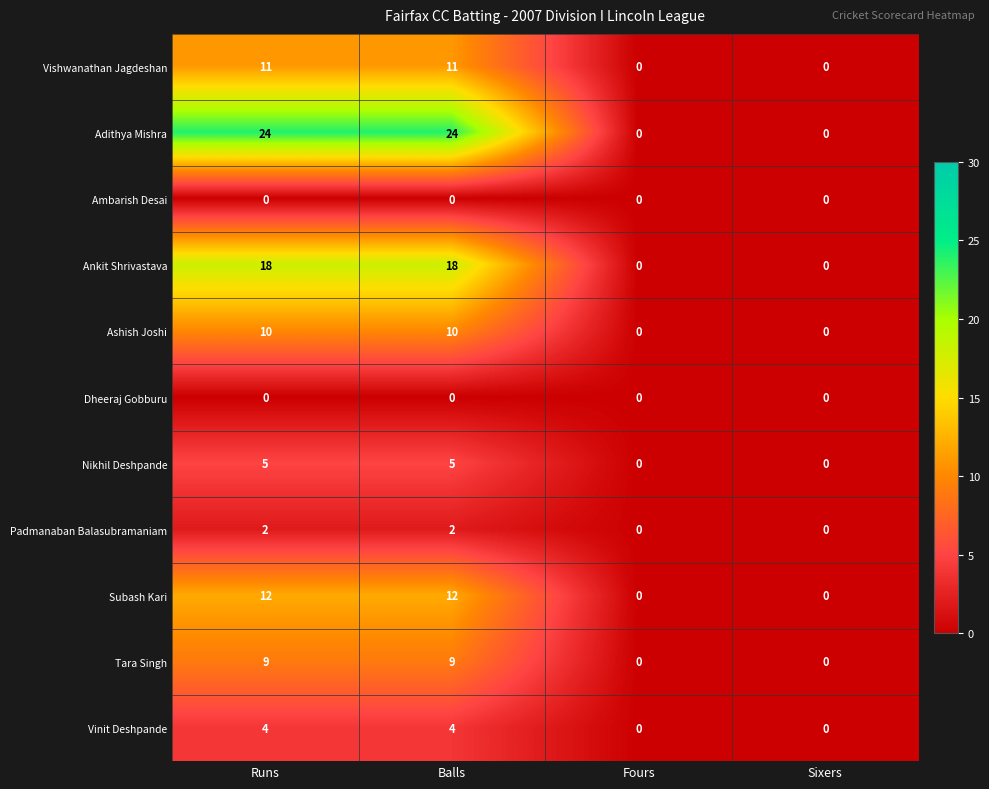

Which series has the largest total across all categories?

Adithya Mishra